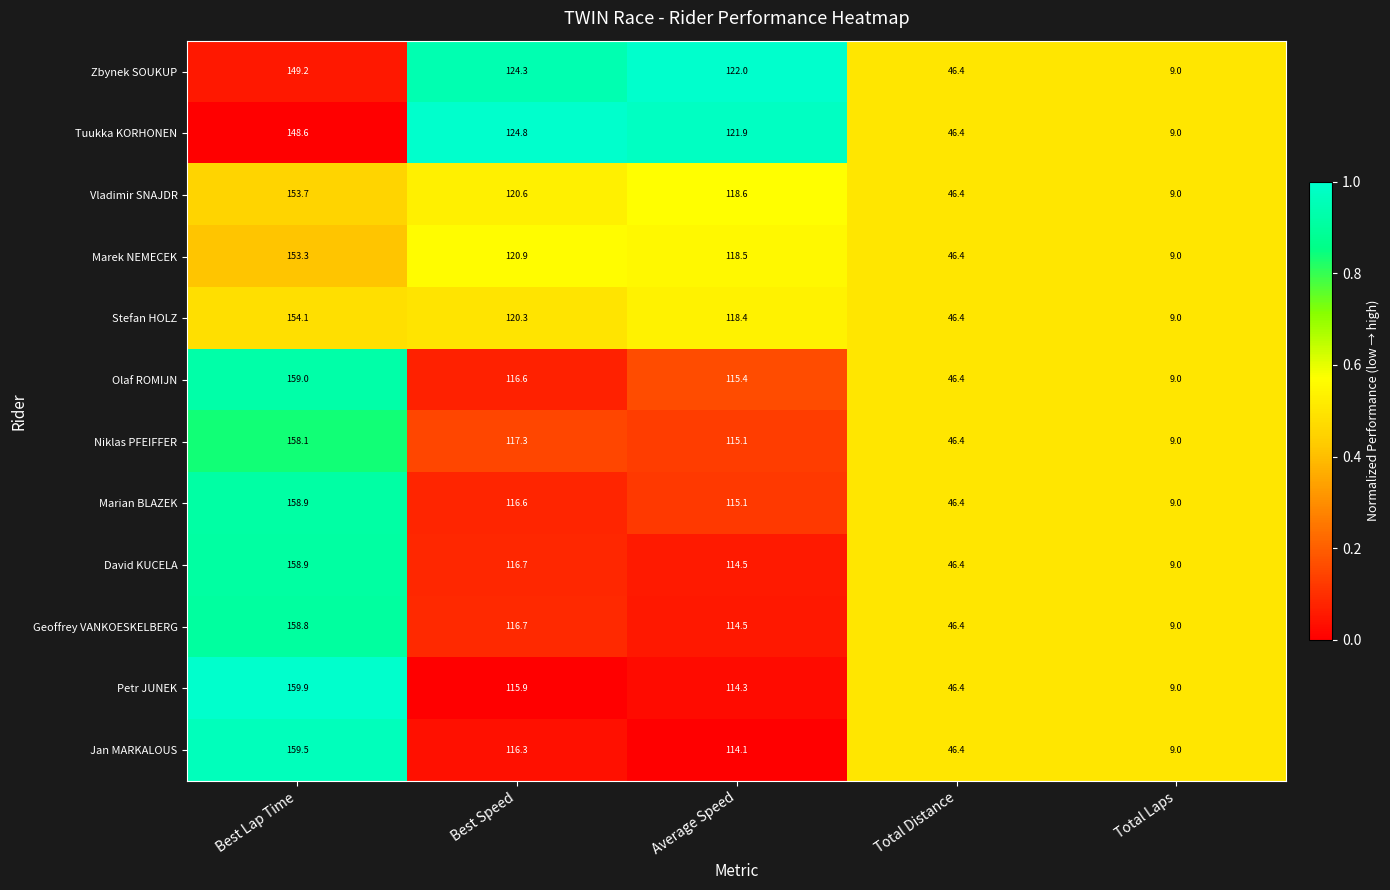

Rank the categories by Jan MARKALOUS value from highest to lowest.

Best Lap Time, Best Speed, Average Speed, Total Distance, Total Laps